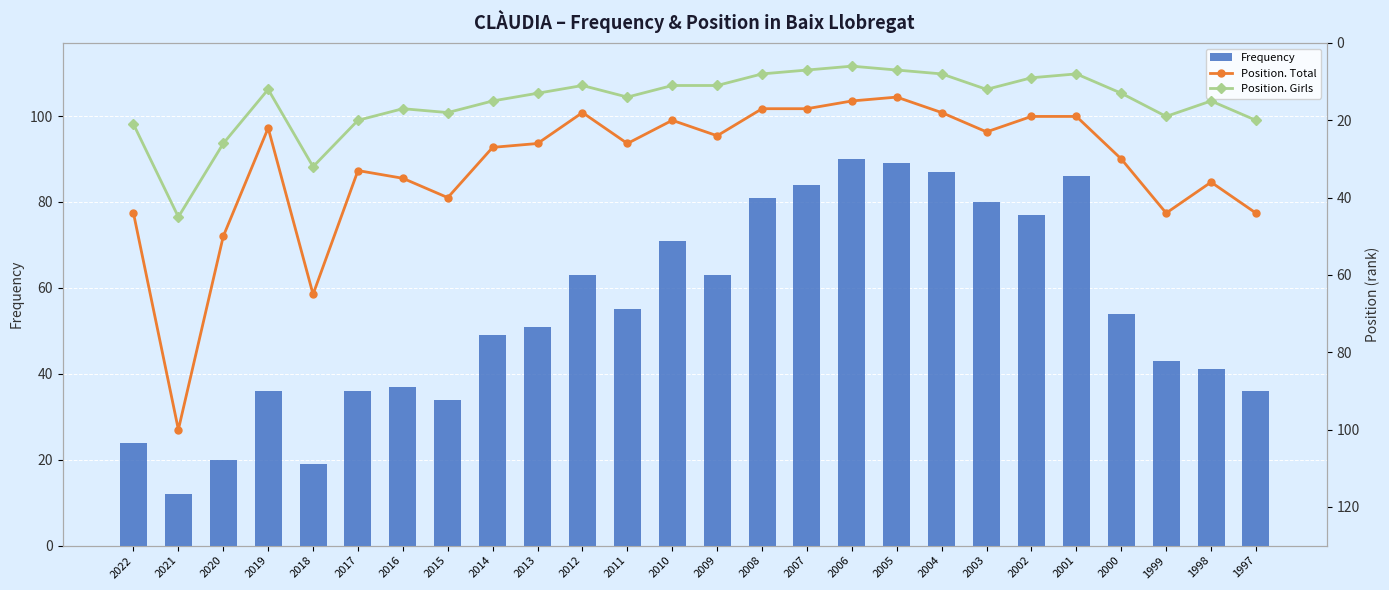

The Position. Girls series shows 4 at 2006. True or false?

False